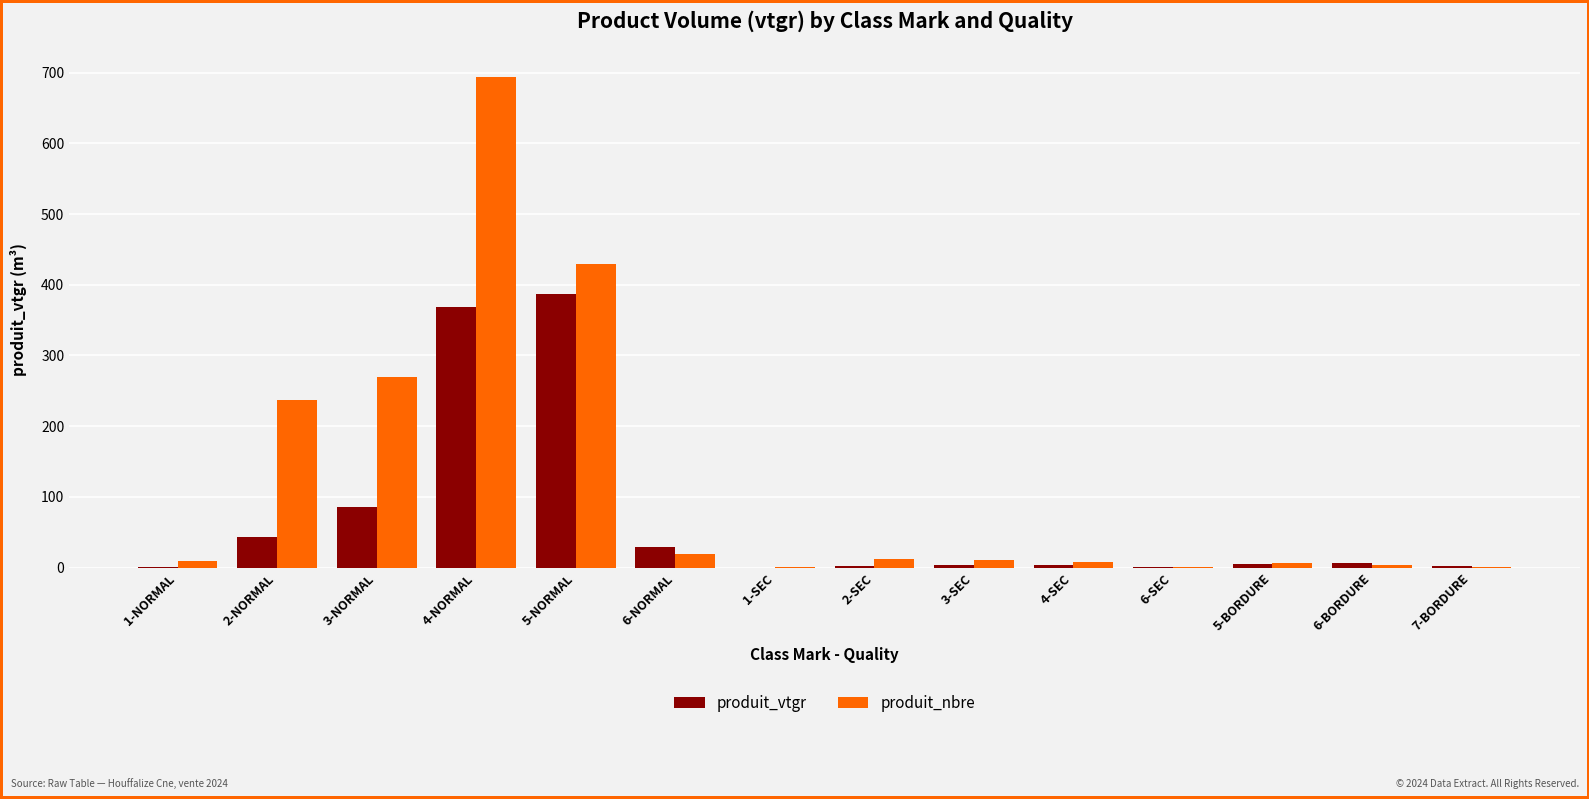

The value of produit_nbre at 2-NORMAL is 237.0. True or false?

True